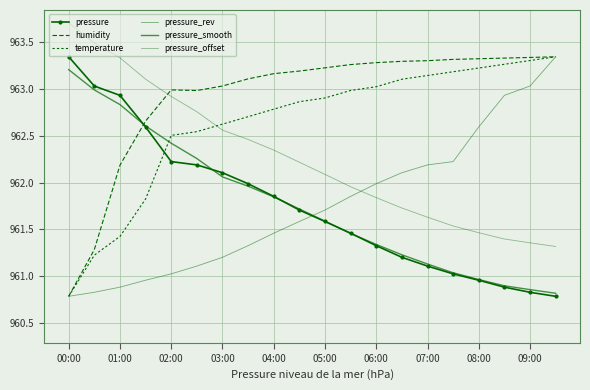

Reading right to left, transcribe all the data shown in this chart.

pressure: 960.8	960.8	960.9	961.0	961.0	961.1	961.2	961.3	961.5	961.6	961.7	961.9	962.0	962.1	962.2	962.2	962.6	962.9	963.0	963.3
humidity: 963.3	963.3	963.3	963.3	963.3	963.3	963.3	963.3	963.3	963.2	963.2	963.2	963.1	963.0	963.0	963.0	962.7	962.2	961.3	960.8
temperature: 963.3	963.3	963.3	963.2	963.2	963.1	963.1	963.0	963.0	962.9	962.9	962.8	962.7	962.6	962.5	962.5	961.8	961.4	961.2	960.8
pressure_rev: 963.3	963.0	962.9	962.6	962.2	962.2	962.1	962.0	961.9	961.7	961.6	961.5	961.3	961.2	961.1	961.0	961.0	960.9	960.8	960.8
pressure_smooth: 960.8	960.9	960.9	961.0	961.0	961.1	961.2	961.3	961.5	961.6	961.7	961.8	962.0	962.1	962.3	962.4	962.6	962.8	963.0	963.2
pressure_offset: 961.3	961.4	961.4	961.5	961.5	961.6	961.7	961.8	962.0	962.1	962.2	962.3	962.5	962.6	962.8	962.9	963.1	963.3	963.5	963.7